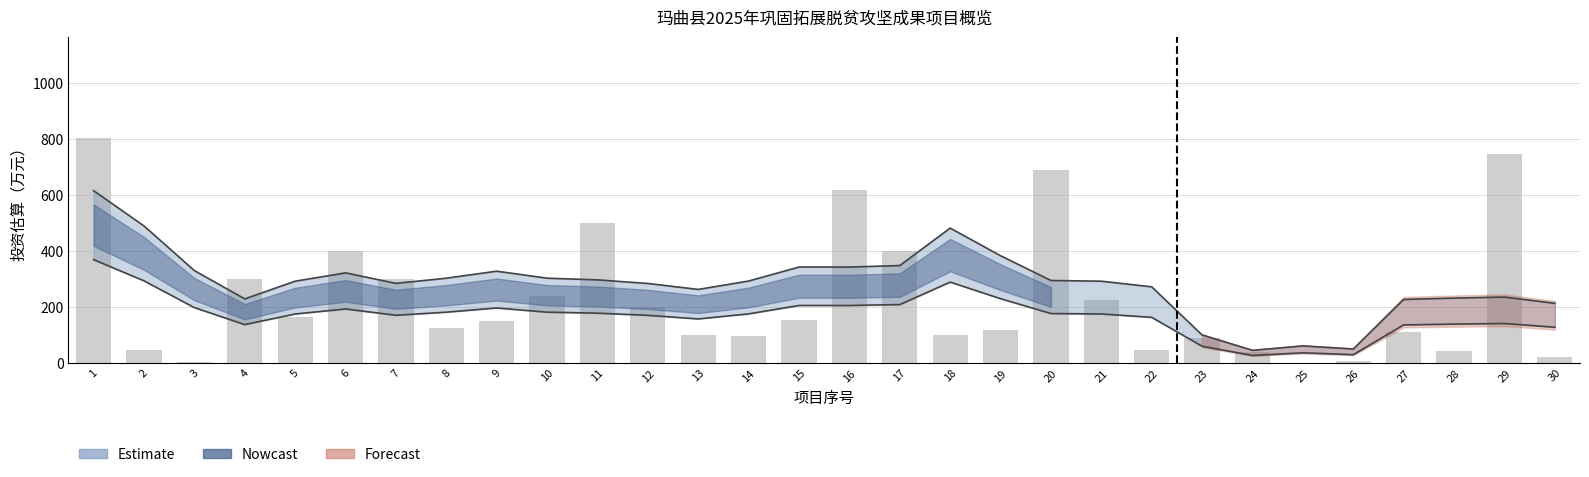

What is the difference between the values at 17 and 29?

348.0